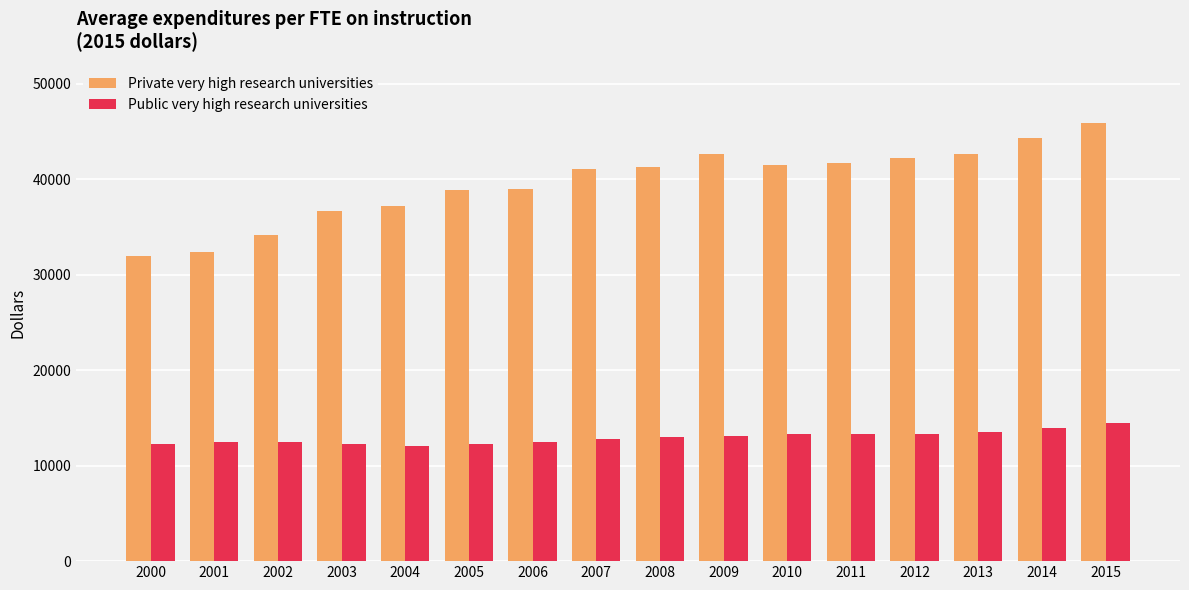

What value does the Private very high research universities series have at 2012, to the nearest 50?

42250